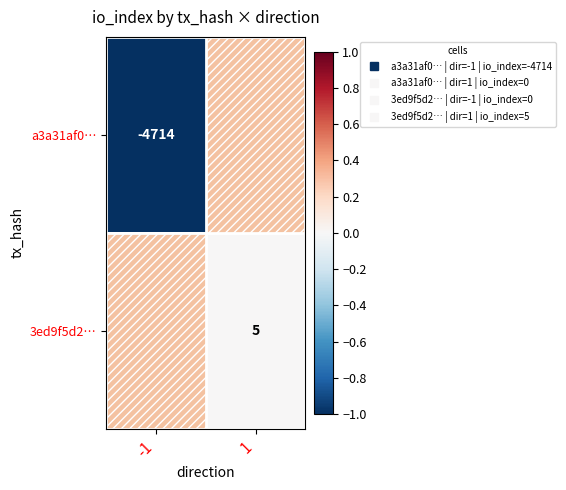

Which series has the largest total across all categories?

3ed9f5d2…